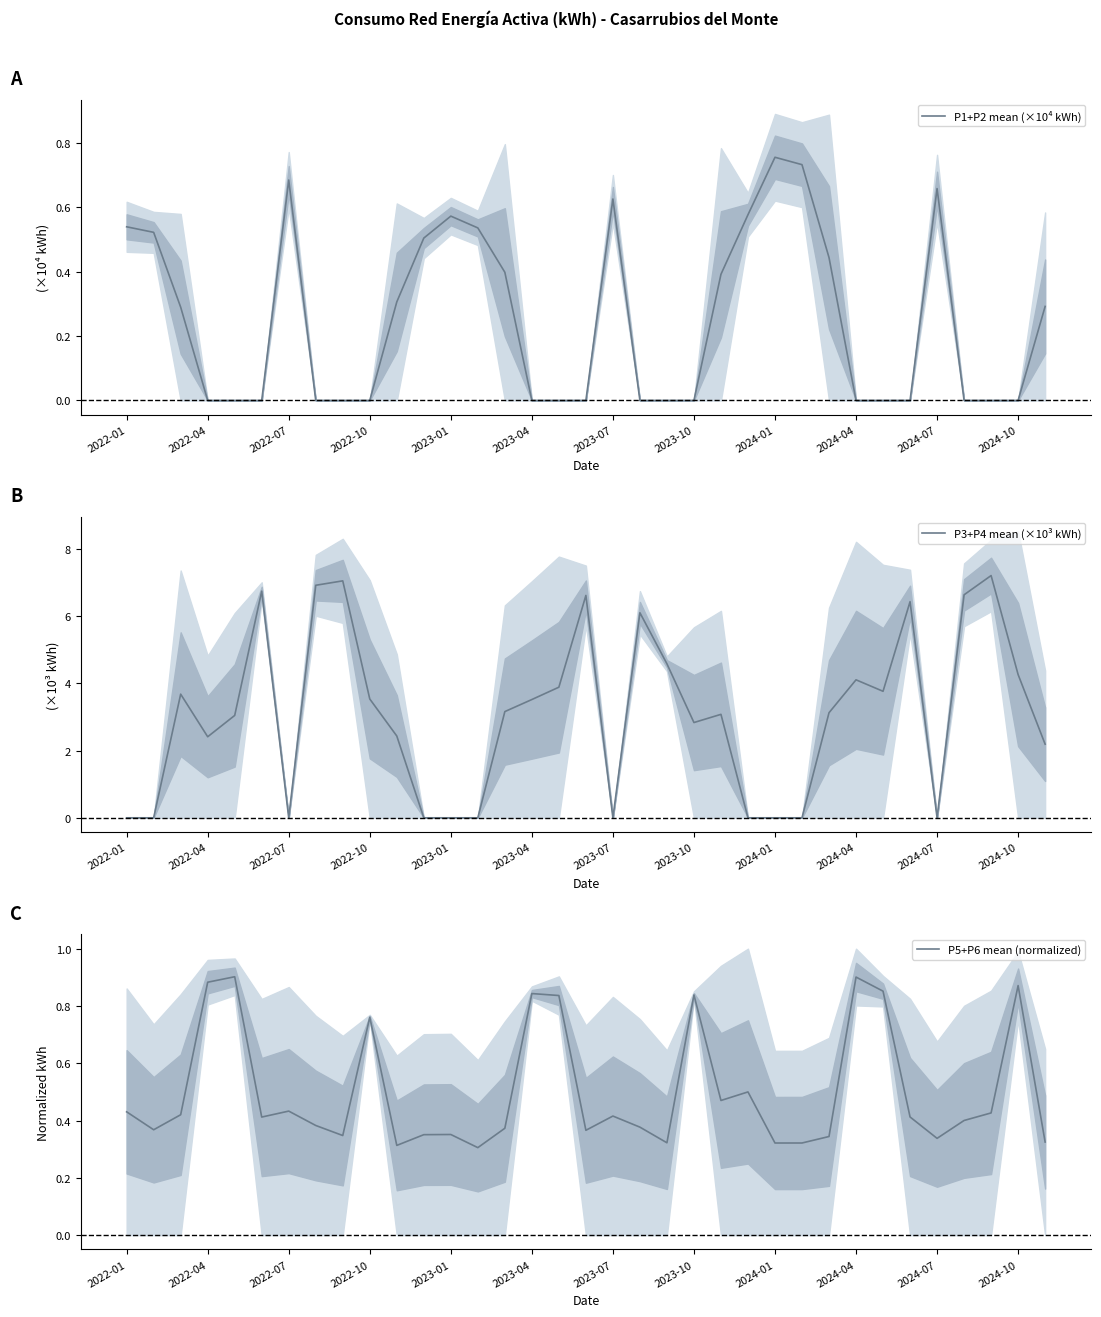

The value of P1+P2 mean (×10⁴ kWh) at 2022-01 is 0.8. True or false?

False